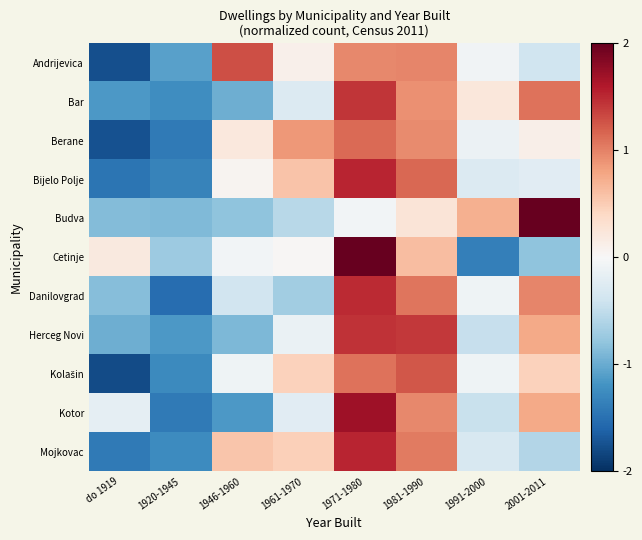

Count the number of categories in the chart.

8